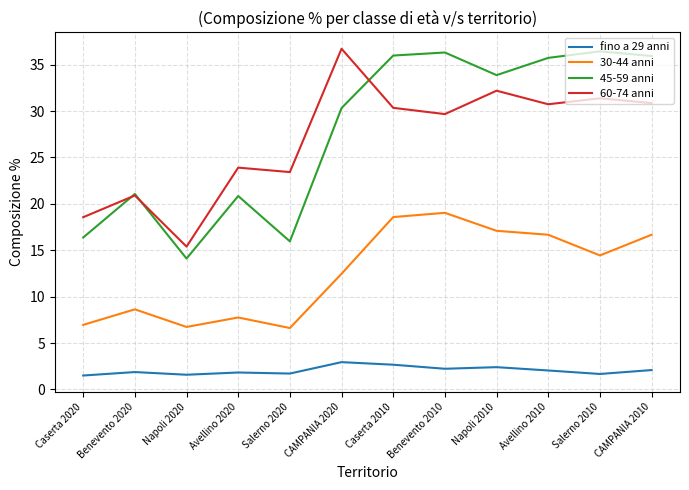

What is the minimum value shown in the chart?

1.5